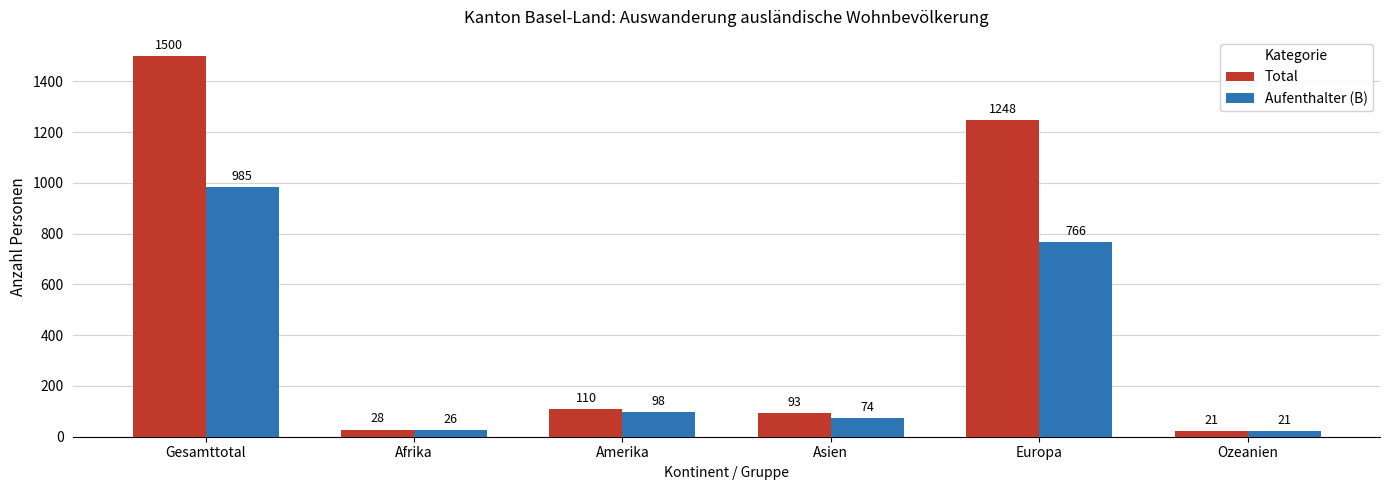

Count the number of categories in the chart.

6